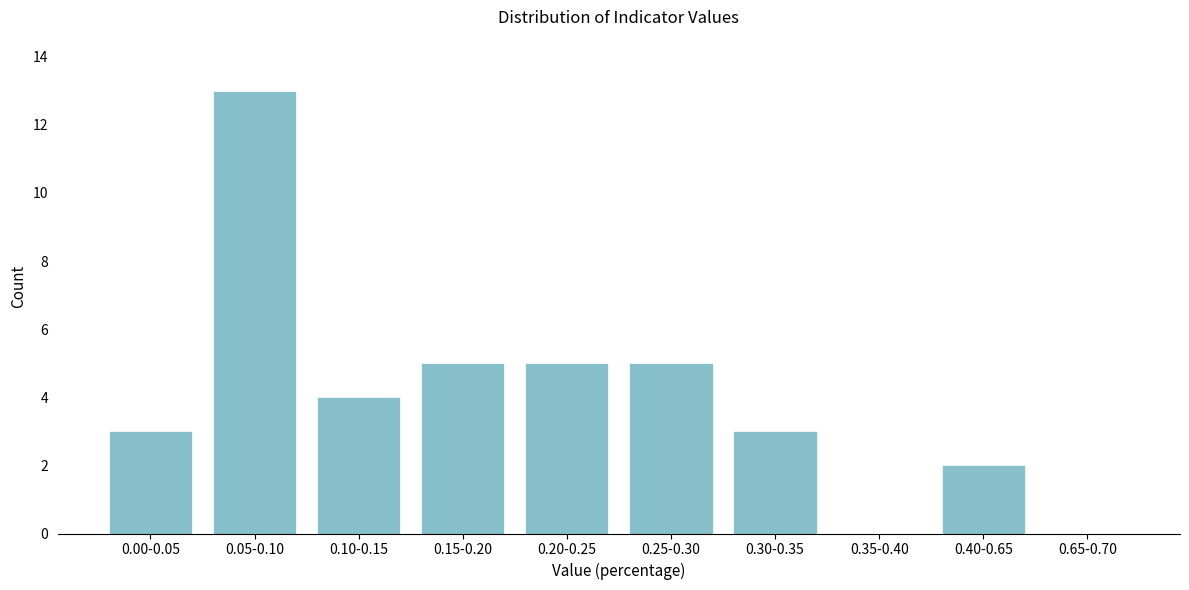

Reading left to right, extract all data points from this chart.

0.00-0.05=3	0.05-0.10=13	0.10-0.15=4	0.15-0.20=5	0.20-0.25=5	0.25-0.30=5	0.30-0.35=3	0.35-0.40=0	0.40-0.65=2	0.65-0.70=0